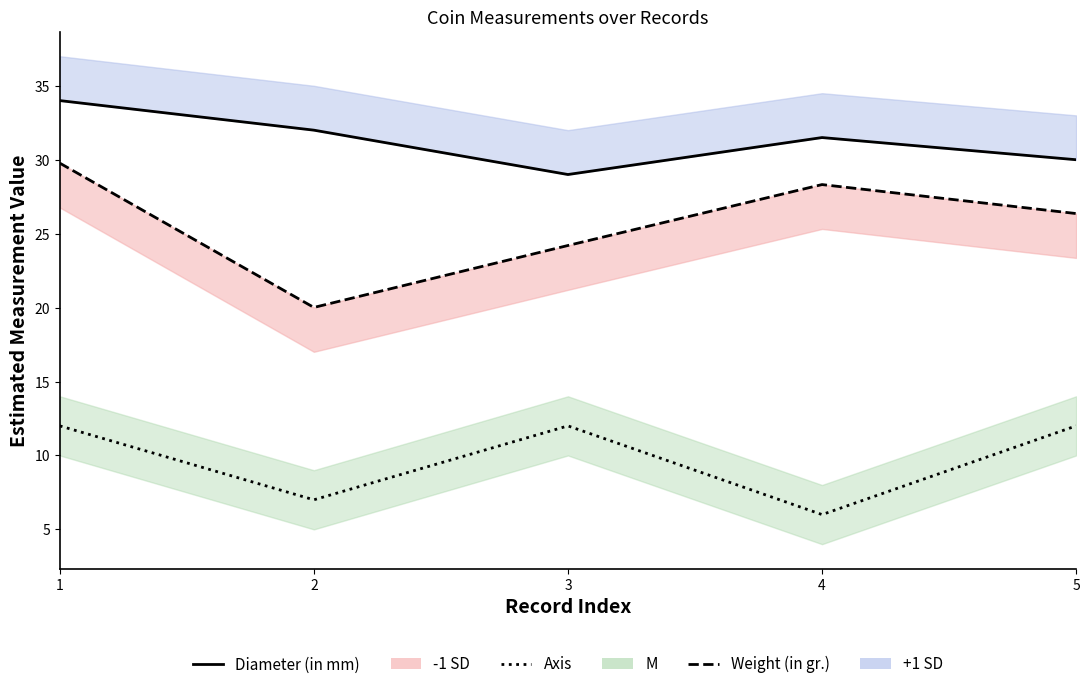

At which category is the sum across all series the highest?

1